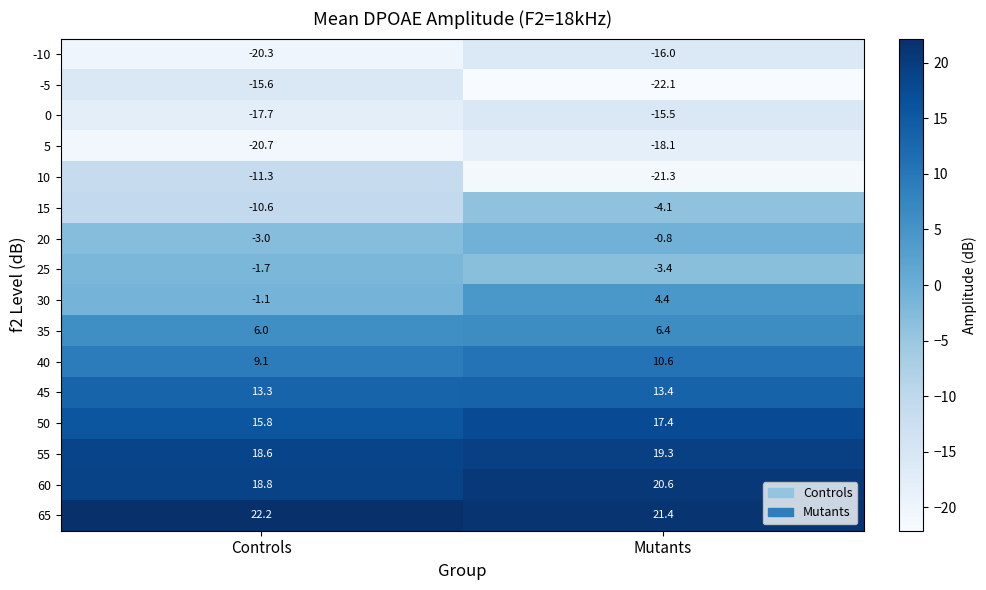

Which series has the largest total across all categories?

65